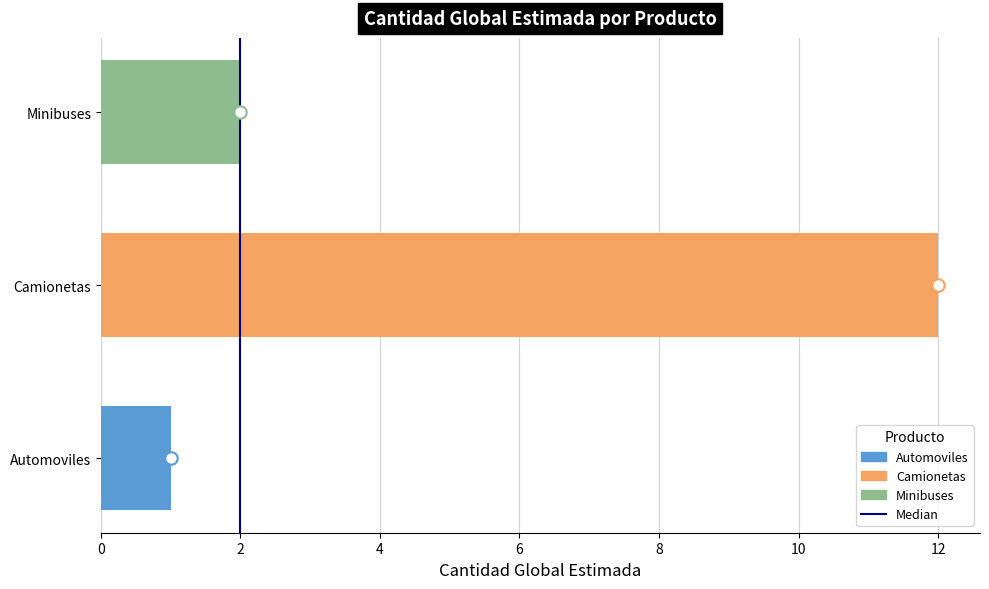

Which has a higher value, Minibuses or Camionetas?

Camionetas